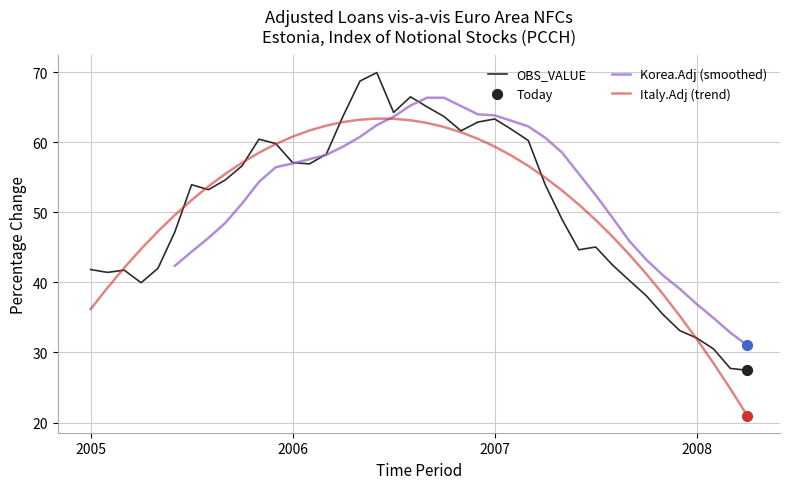

What is the change in value from 2006-06 to 2007-02?

-8.1